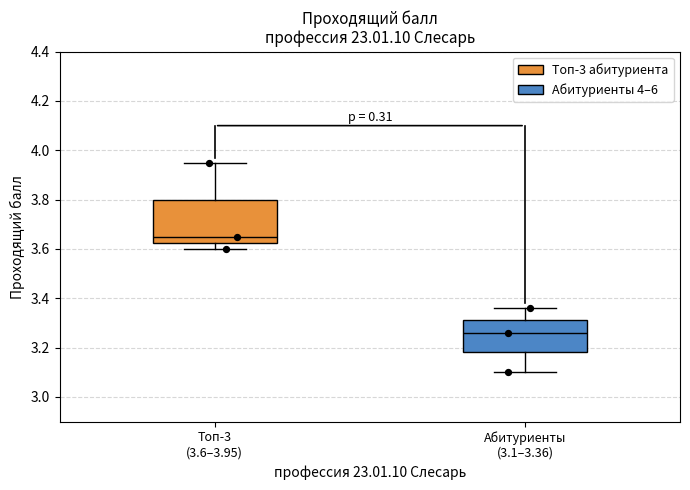

Reading left to right, transcribe this box plot: for each box, give where its median line is, the range the box spans, and where its two whiskers end, as read against the y-axis. The values are not printed on the chart, so give them approximately, as read against the axis.

Топ-3 (3.6–3.95): median 3.66, box 3.62 to 3.80, whiskers 3.60 to 3.96
Абитуриенты (3.1–3.36): median 3.26, box 3.18 to 3.32, whiskers 3.10 to 3.36